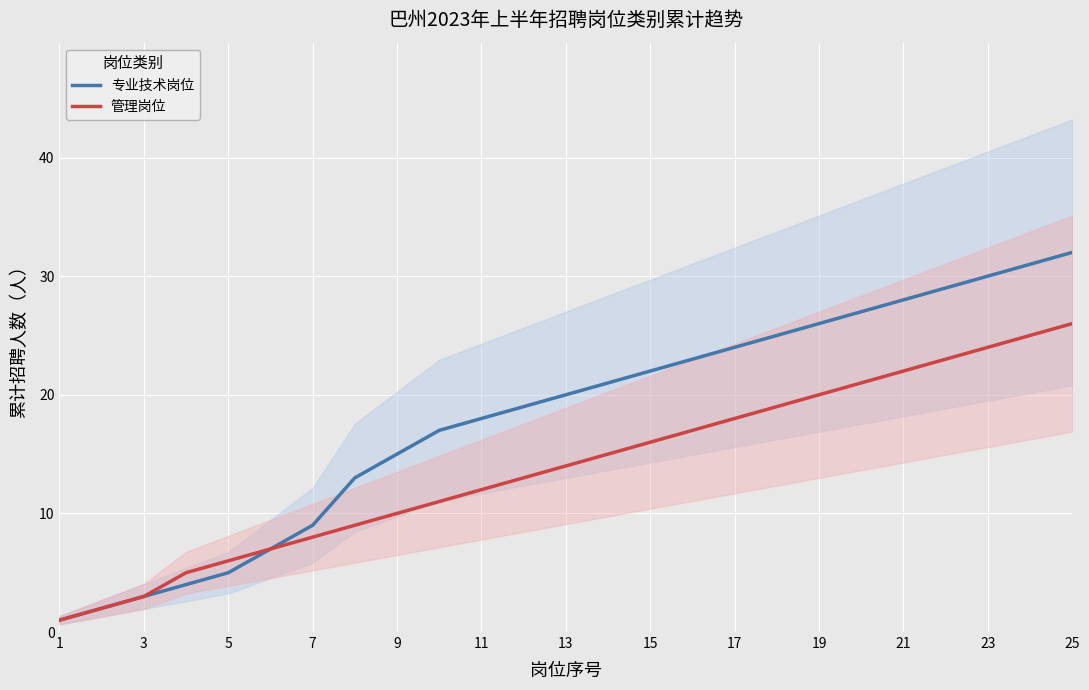

Reading left to right, what are all the values shown in this chart?

专业技术岗位: 1	2	3	4	5	7	9	13	15	17	18	19	20	21	22	23	24	25	26	27	28	29	30	31	32
管理岗位: 1	2	3	5	6	7	8	9	10	11	12	13	14	15	16	17	18	19	20	21	22	23	24	25	26